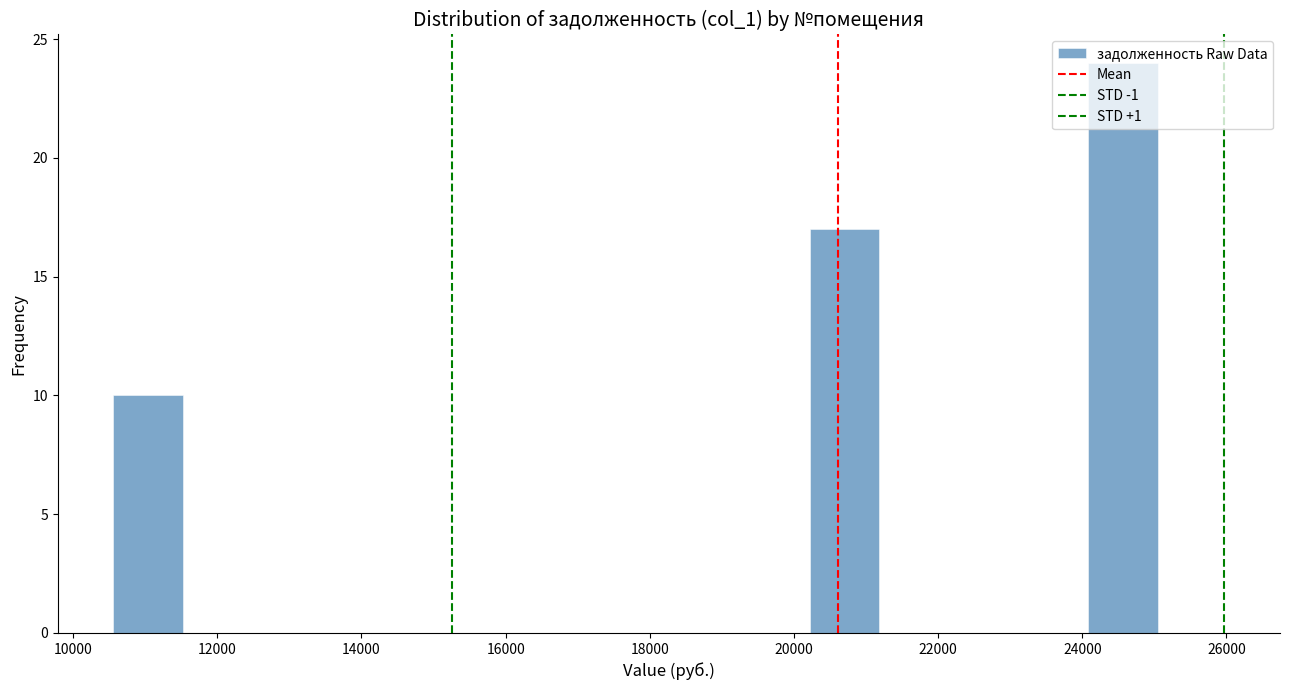

How tall is the bar that spans 24000 to 25000 on the x-axis? Neither the bar edges nor the heights are printed on the chart, so give them approximately, as read against the axes.

24